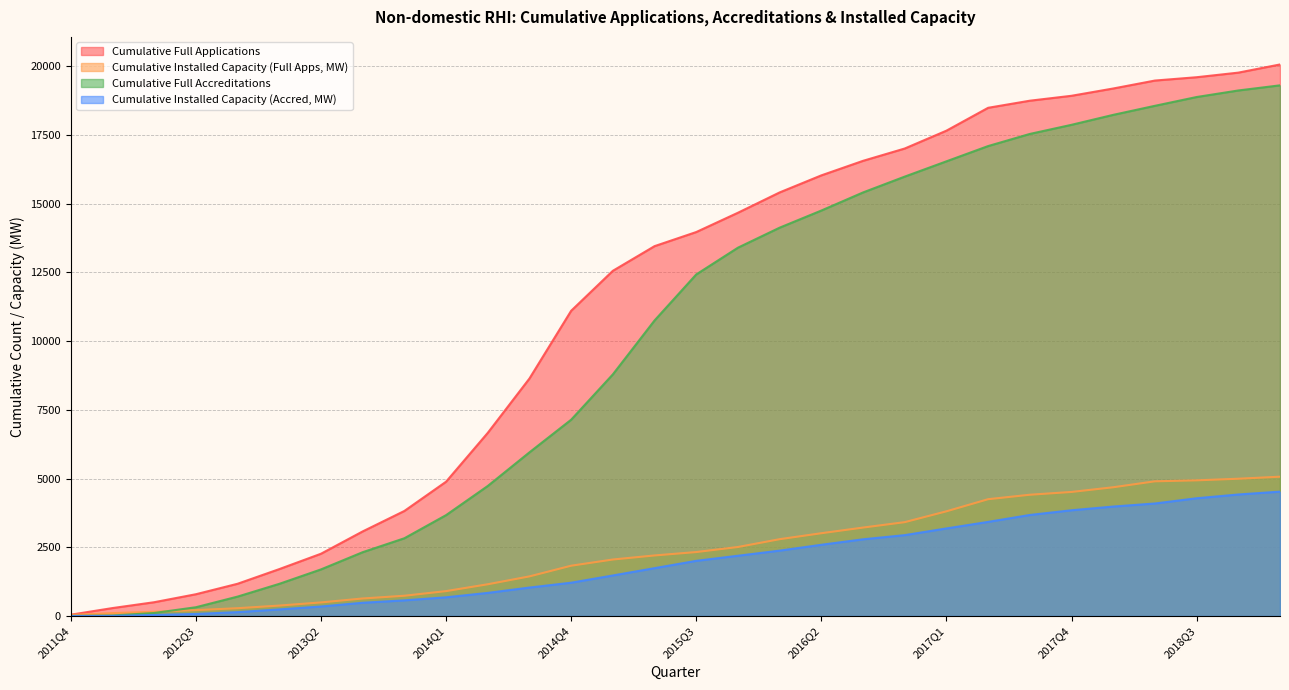

Reading left to right, what are all the values shown in this chart?

Cumulative Full Applications: 47.0	288.0	501.0	791.0	1172.0	1705.0	2264.0	3076.0	3820.0	4884.0	6661.0	8638.0	11101.0	12555.0	13452.0	13965.0	14667.0	15406.0	16026.0	16555.0	17003.0	17652.0	18484.0	18742.0	18921.0	19186.0	19475.0	19596.0	19763.0	20060.0
Cumulative Installed Capacity (Full Apps, MW): 38.1	105.1	154.6	212.8	283.2	378.5	493.1	636.4	736.1	904.7	1153.7	1440.3	1828.6	2054.0	2201.8	2325.6	2509.2	2793.1	3010.5	3215.9	3412.8	3807.2	4247.6	4410.0	4511.6	4682.0	4898.5	4933.8	4992.2	5066.3
Cumulative Full Accreditations: 2.0	18.0	109.0	318.0	705.0	1169.0	1694.0	2320.0	2827.0	3668.0	4729.0	5952.0	7139.0	8788.0	10749.0	12423.0	13396.0	14124.0	14747.0	15405.0	15981.0	16537.0	17092.0	17533.0	17865.0	18227.0	18556.0	18876.0	19114.0	19301.0
Cumulative Installed Capacity (Accred, MW): 0.0	2.4	37.4	74.5	140.7	239.0	345.2	481.1	568.5	679.7	840.0	1034.6	1210.7	1473.6	1739.9	2006.2	2191.4	2377.6	2590.2	2789.3	2940.9	3184.6	3422.6	3674.3	3845.7	3980.6	4091.9	4282.2	4419.1	4523.3